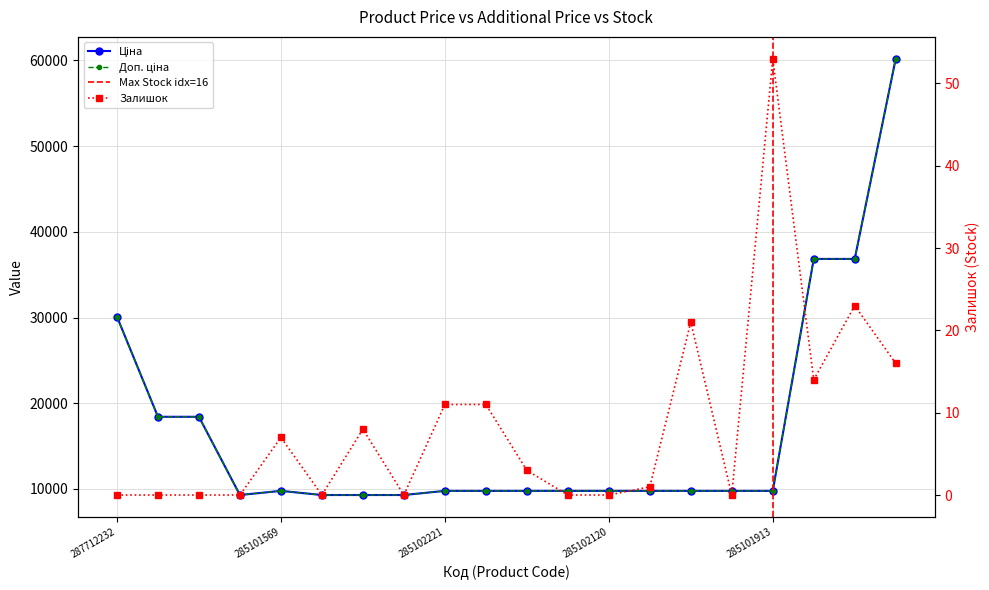

True or false: Доп. ціна and Залишок cross at least once.

False